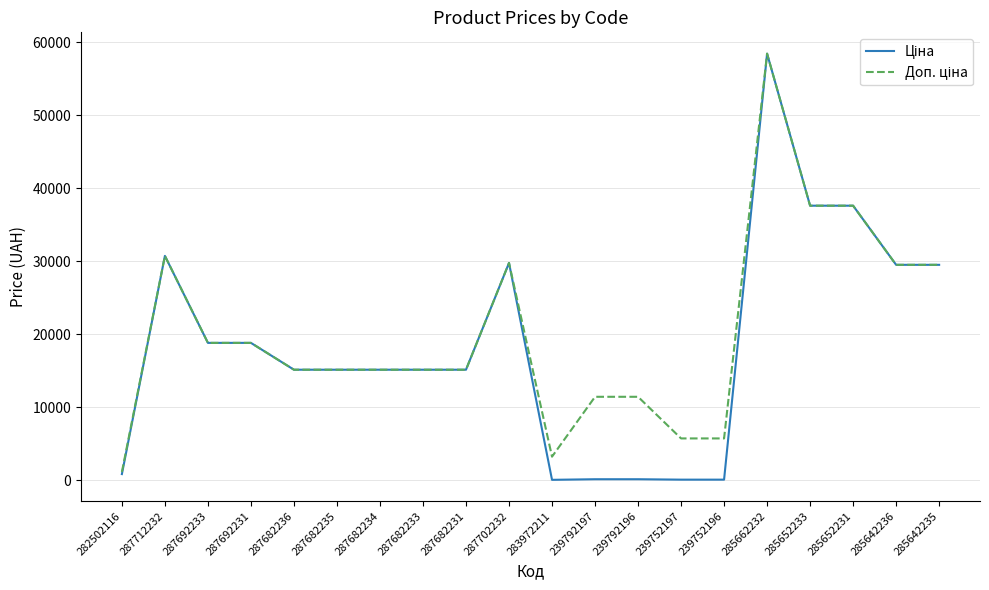

At which category is the sum across all series the highest?

285662232